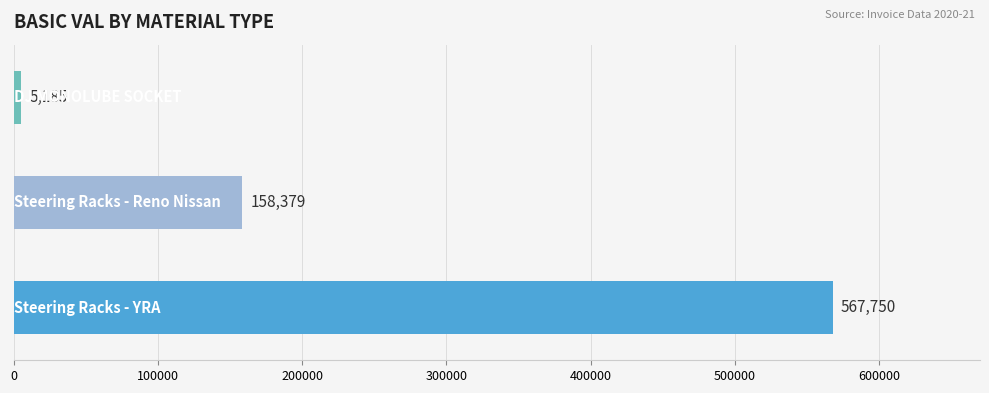

What is the smallest value displayed?

5185.0